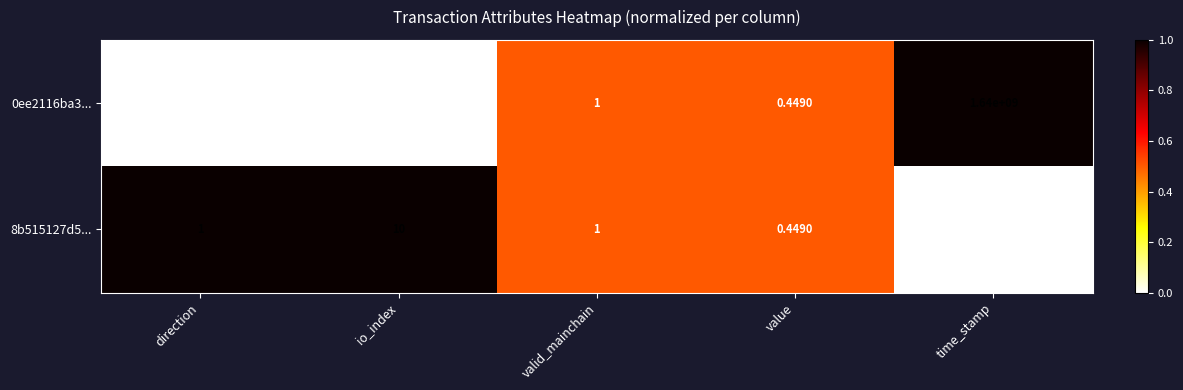

Is the value of 0ee2116ba3... at value greater than the value of 8b515127d5... at io_index?

No